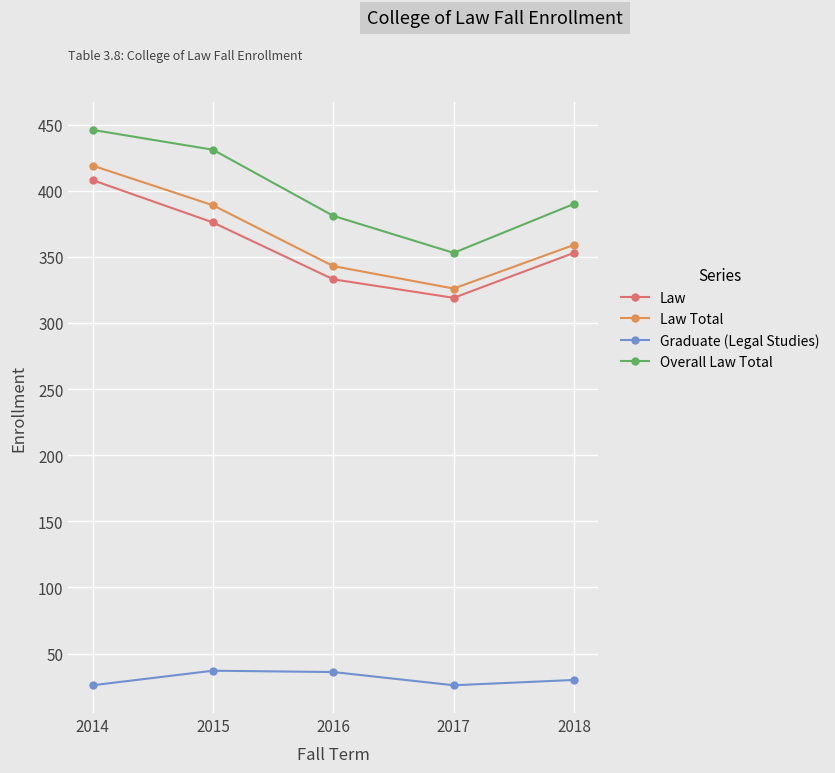

True or false: Overall Law Total and Law Total cross at least once.

False